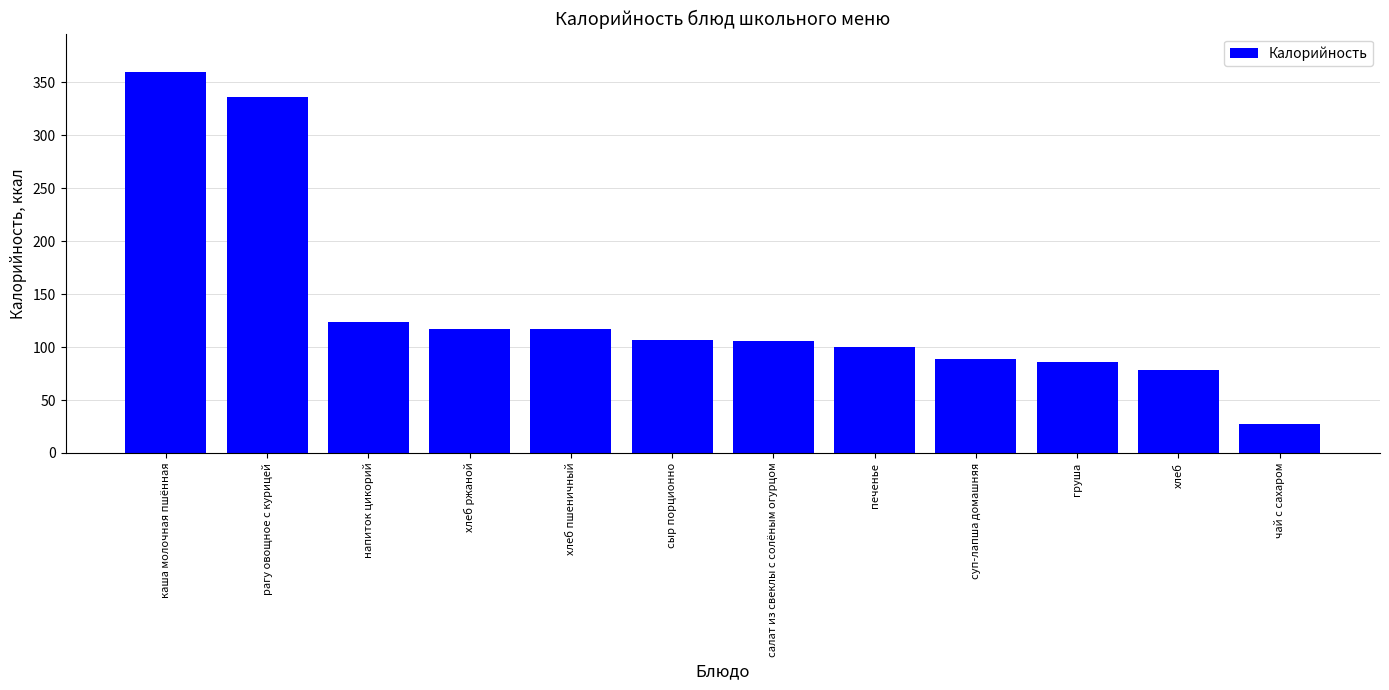

Which category has the highest value across all series?

каша молочная пшённая